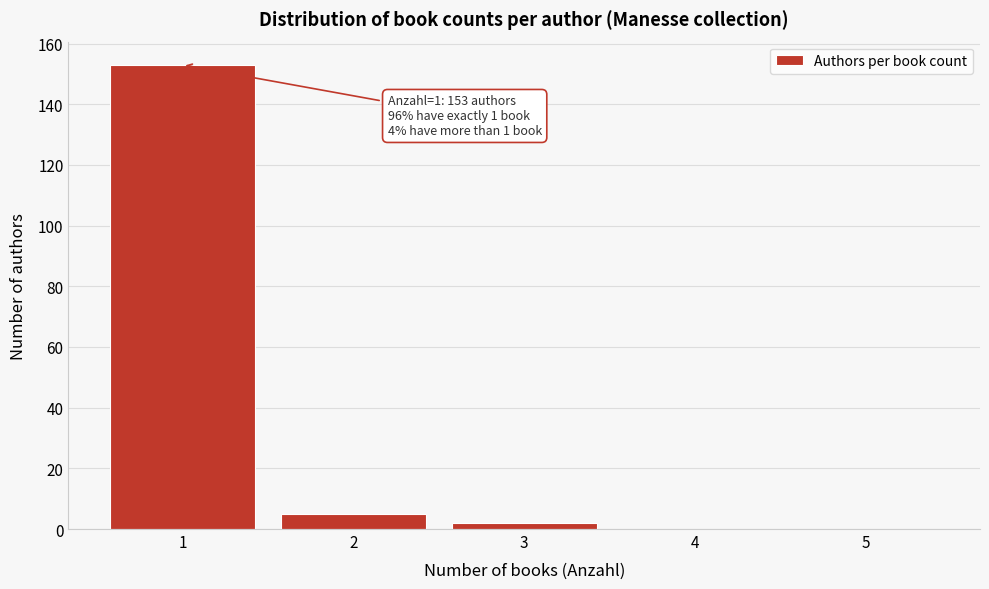

Reading left to right, what are all the values shown in this chart?

1=153	2=5	3=2	4=0	5=0